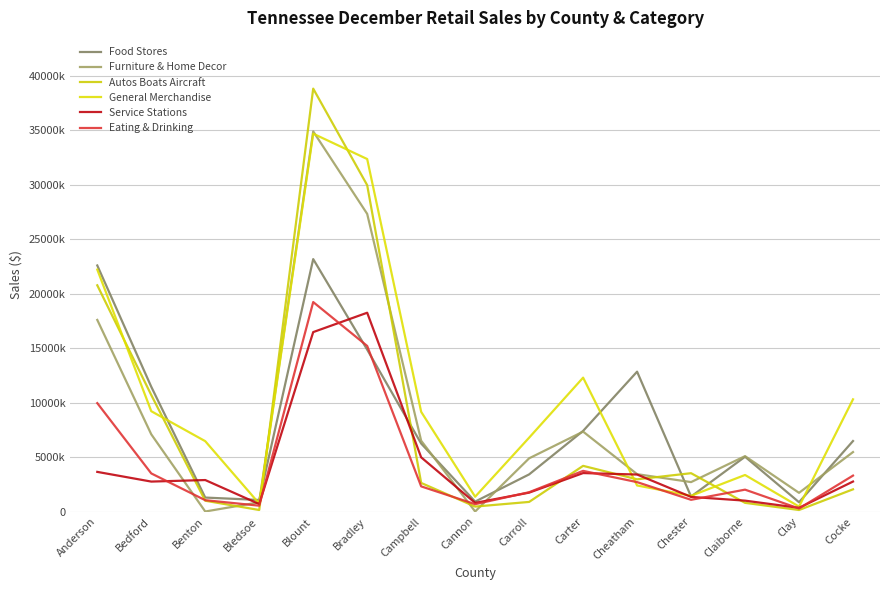

Read the Service Stations value at Clay.

336540